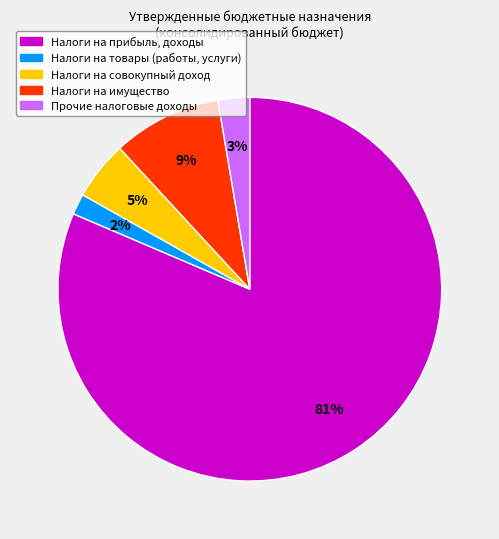

Is the sum of Прочие налоговые доходы and Налоги на имущество greater than half?

No